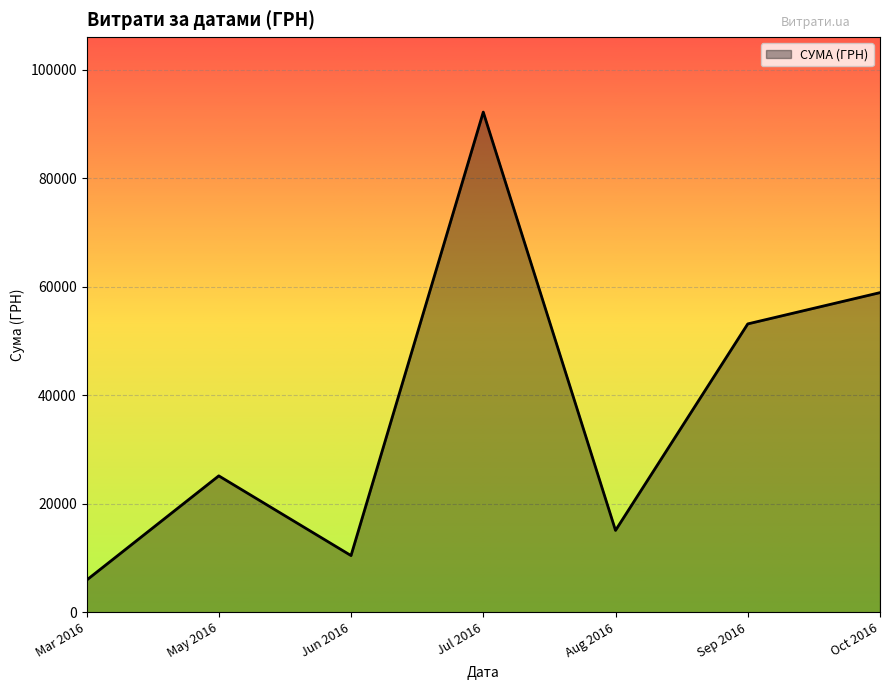

List the labels in order of value, smallest first.

Mar 2016, Jun 2016, Aug 2016, May 2016, Sep 2016, Oct 2016, Jul 2016